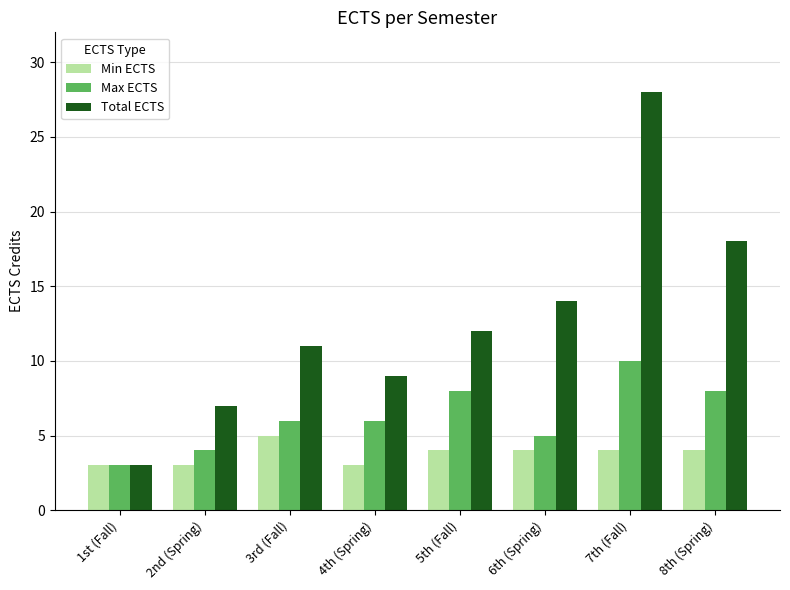

How many groups of bars are there?

8